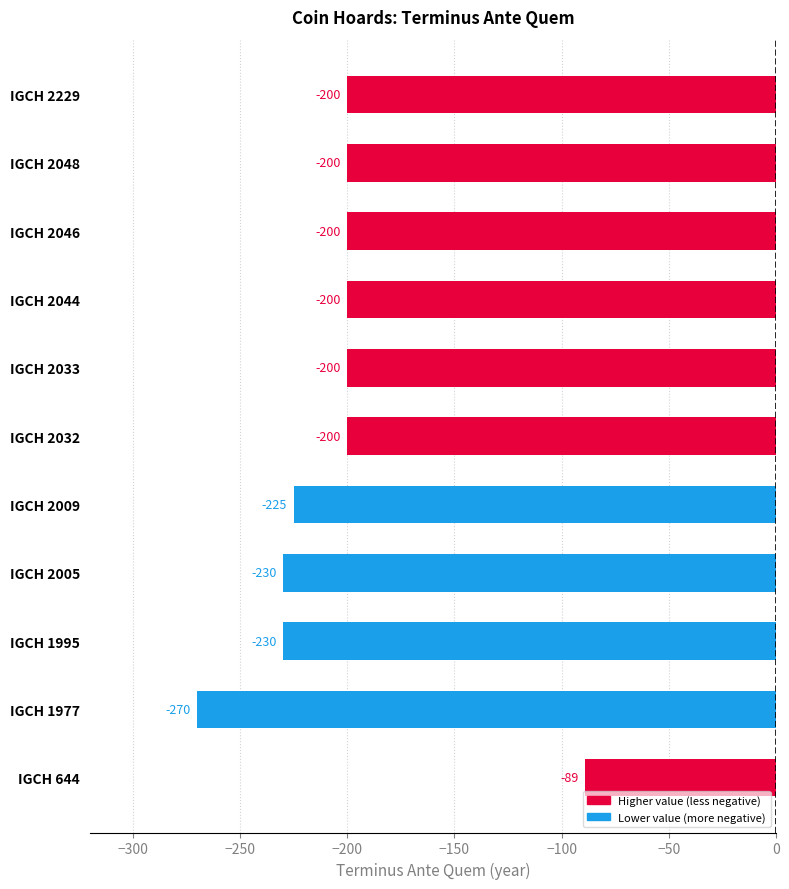

What is the average value?

-204